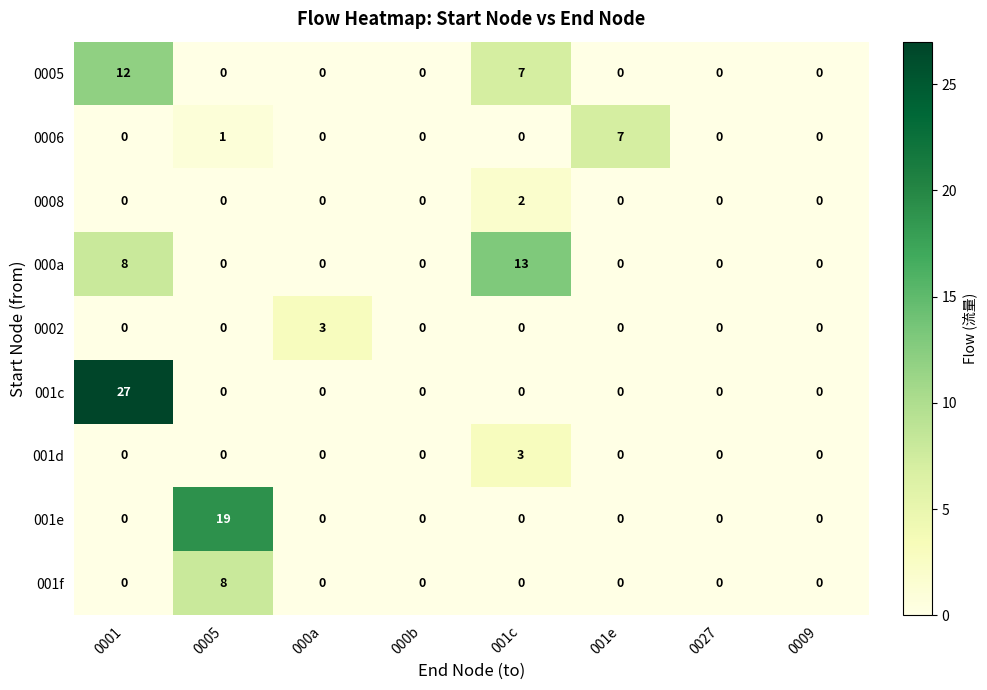

What is the difference between the maximum and second lowest values in the 001c series?

27